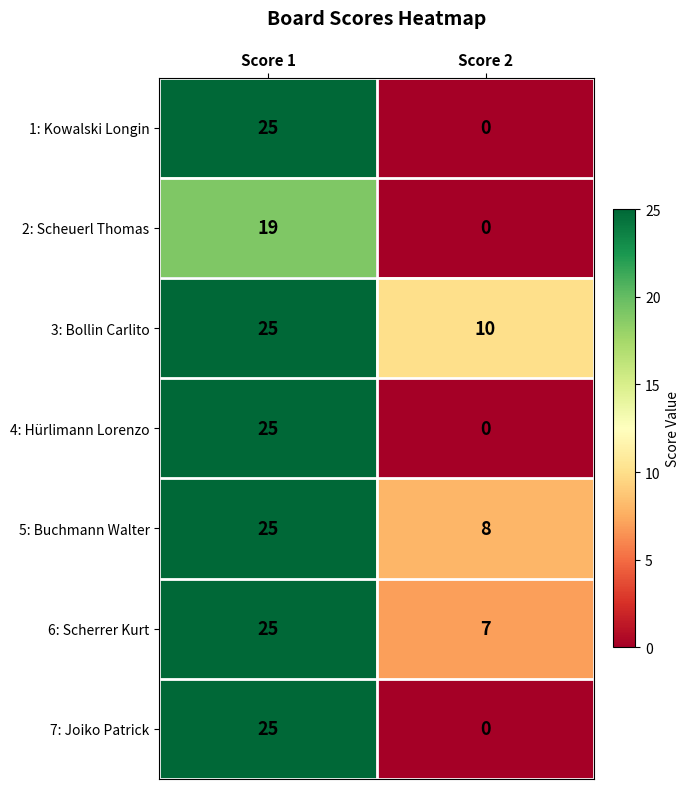

At which category is the sum across all series the highest?

Score 1